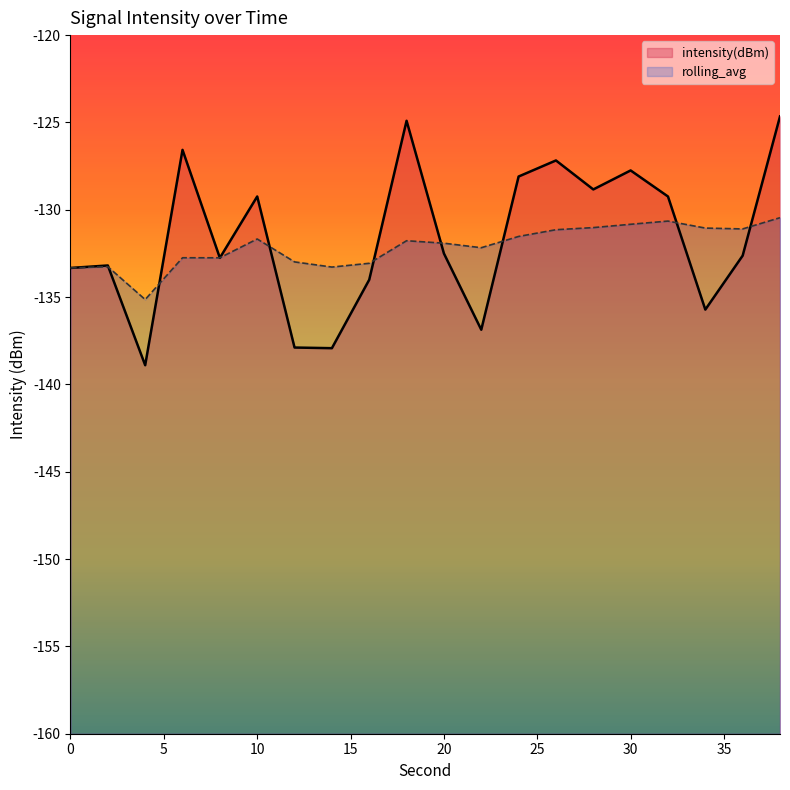

Which label corresponds to the smallest value in the chart?

4